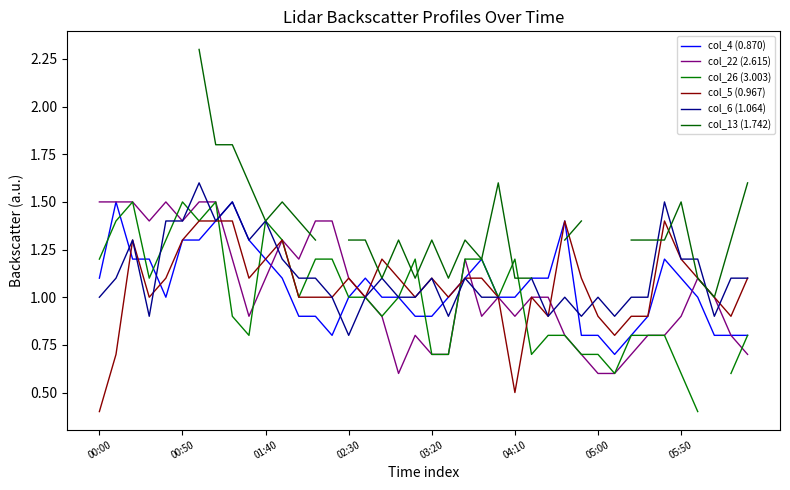

How many col_4 (0.870) values are between 0 and 1?

21